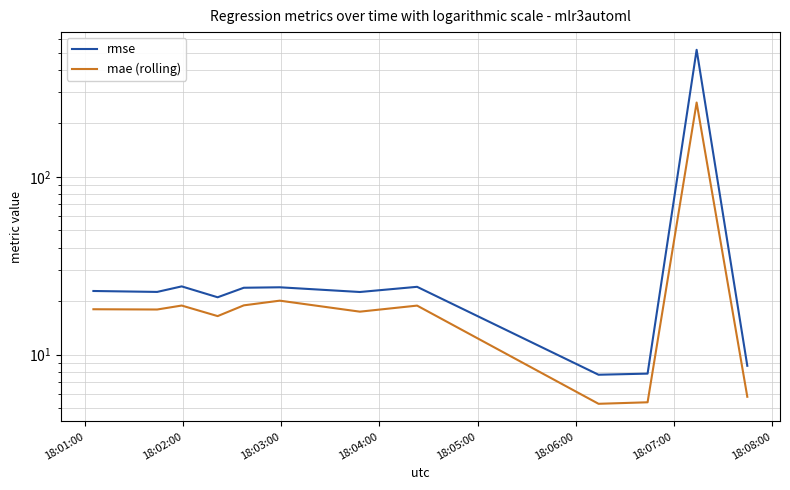

Which has a higher value, 18:03:00 or 18:01:00?

18:03:00